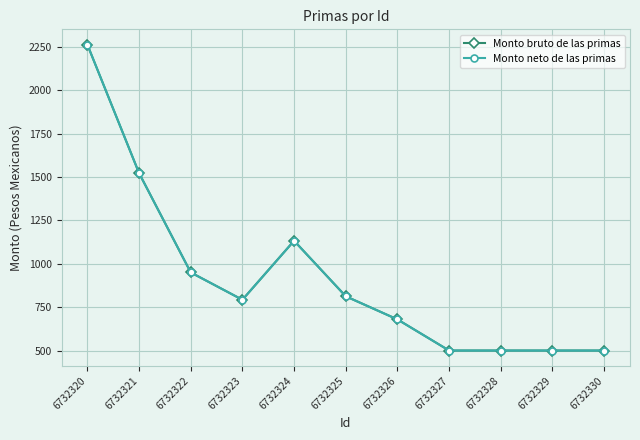

Which has a higher value, 6732328 or 6732324?

6732324